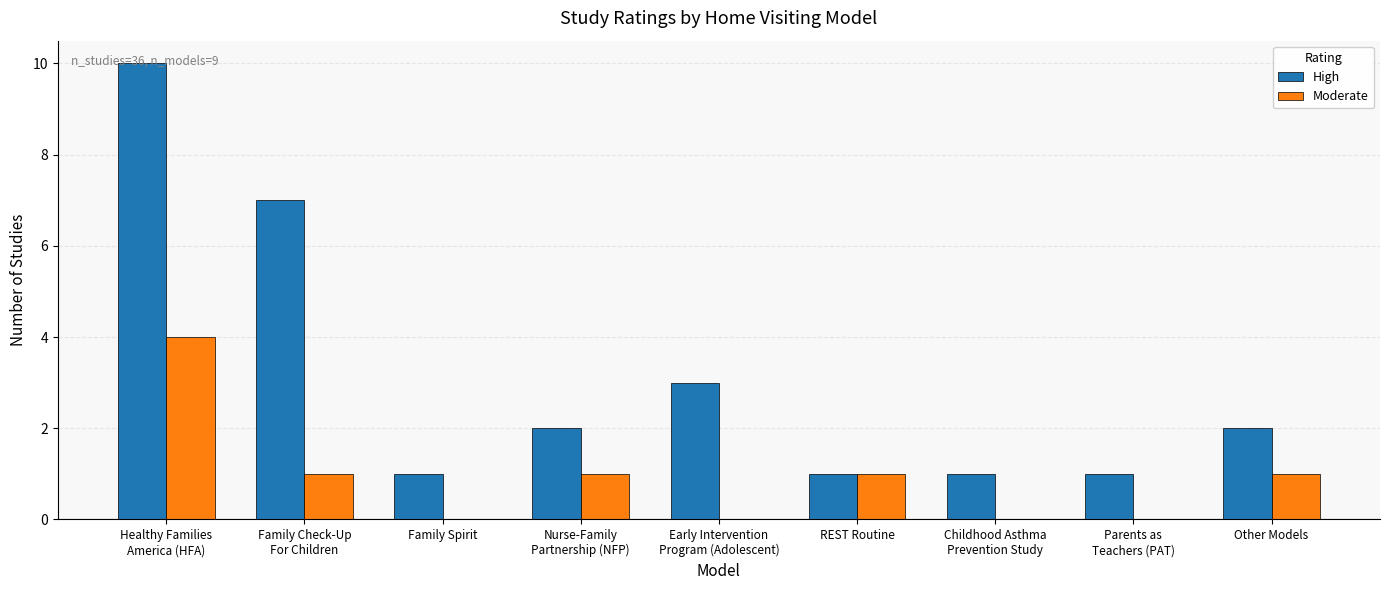

Count the High values in the range 1 to 3.

7